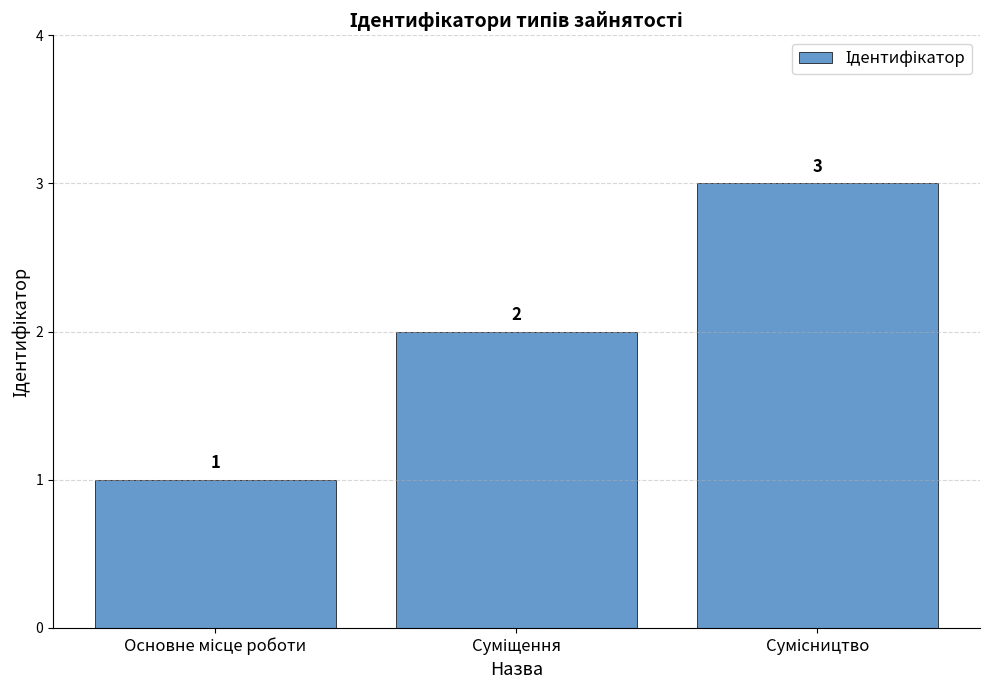

What is the value of the 3rd bar from the left?

3